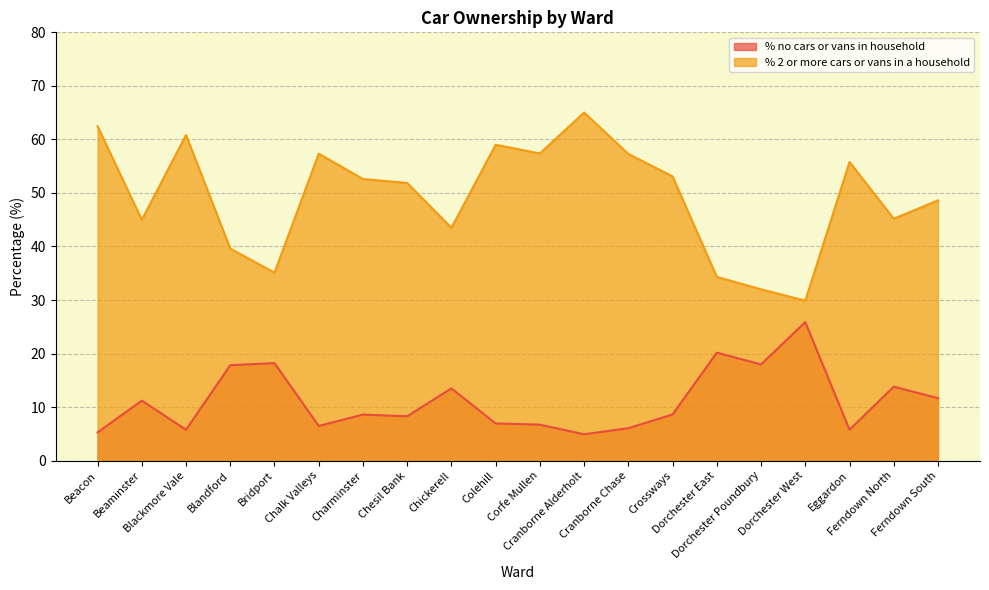

What is the difference between the second highest and second lowest values in the % no cars or vans in household series?

14.9